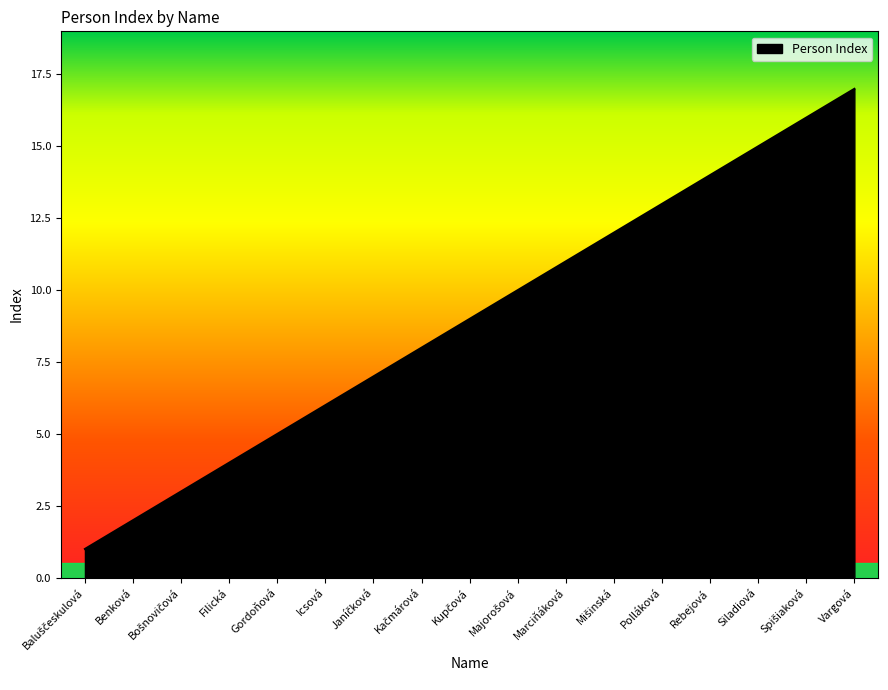

Between Filická and Gordoňová, which is larger?

Gordoňová